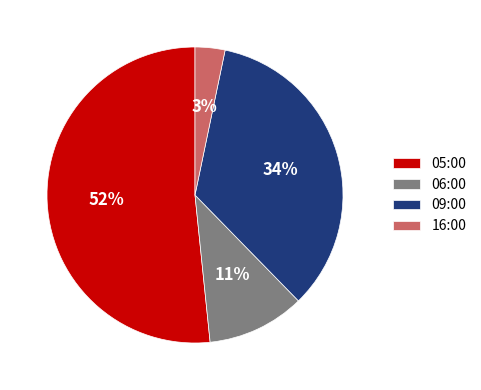

Rank the categories by value from highest to lowest.

05:00, 09:00, 06:00, 16:00